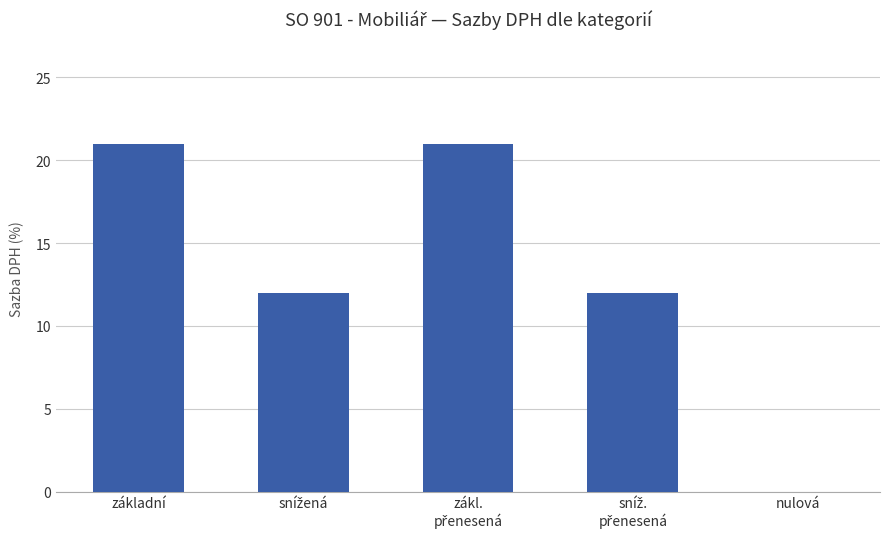

What is the sum of all values?

66